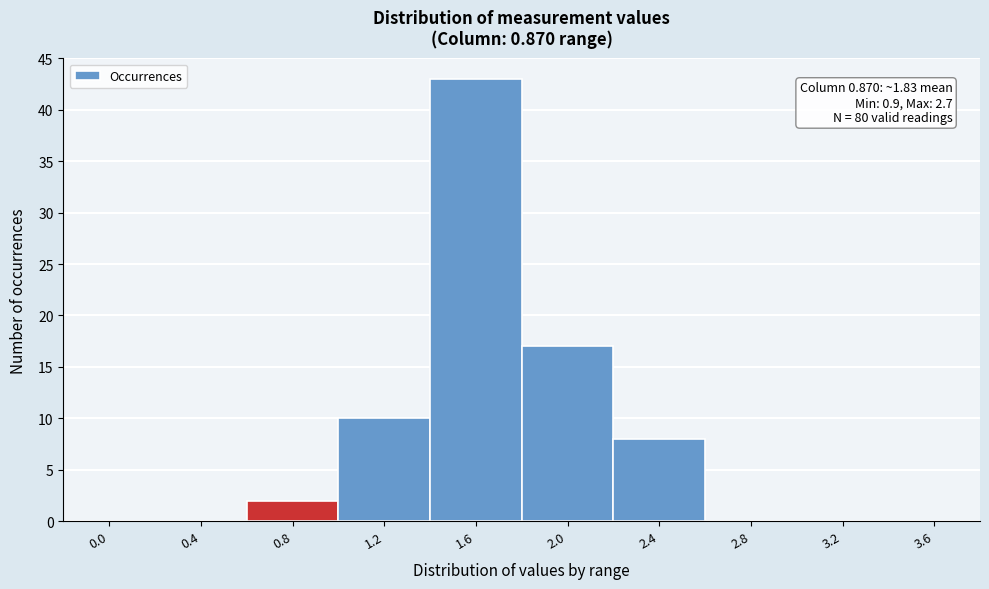

Reading left to right, list all the values displayed in this chart.

0.0=0	0.4=0	0.8=2	1.2=10	1.6=43	2.0=17	2.4=8	2.8=0	3.2=0	3.6=0